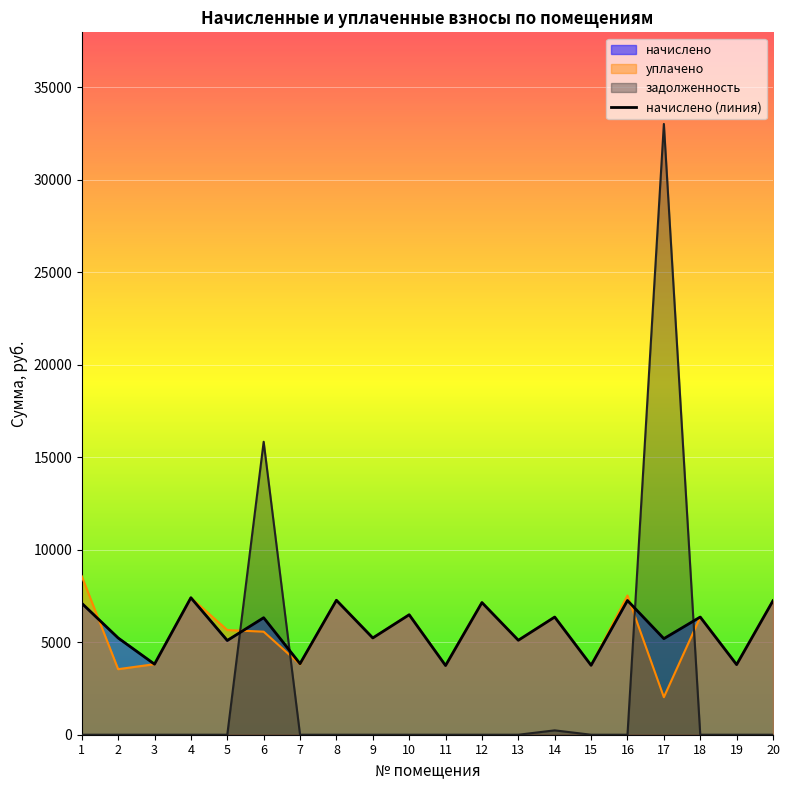

Which series has the largest total across all categories?

начислено